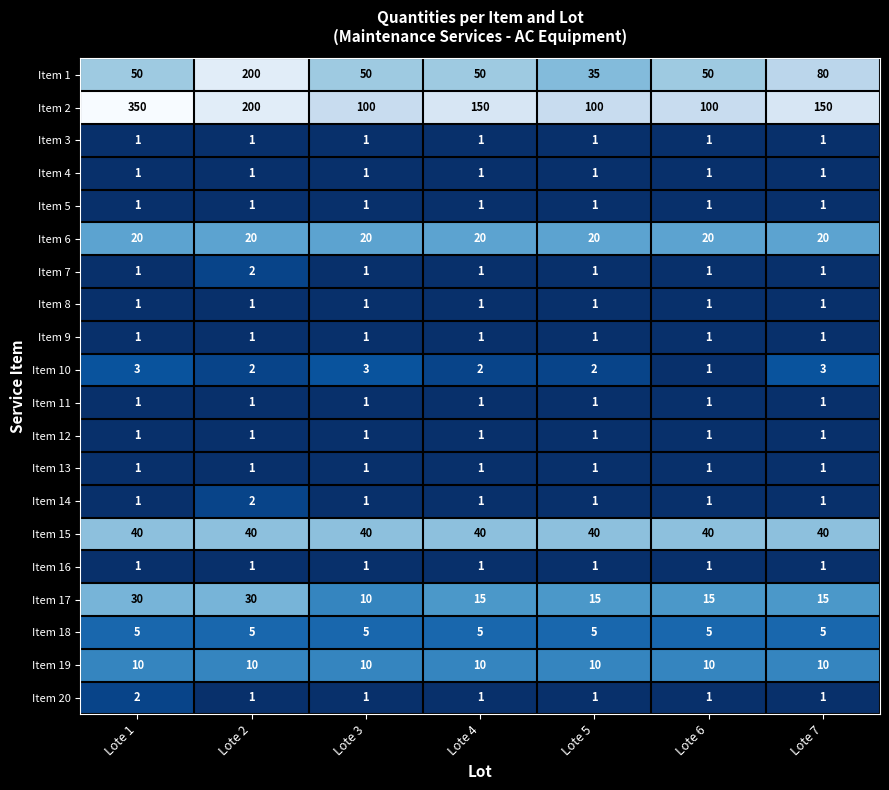

Is it true that Item 15 equals 19 at Lote 2?

False